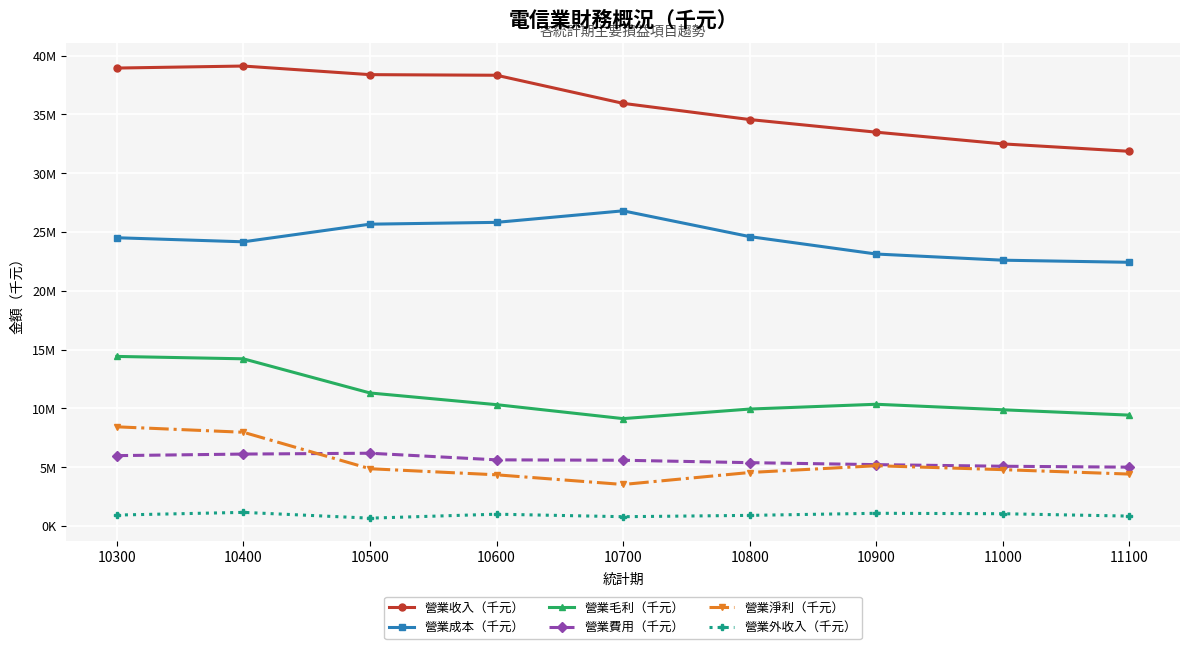

Is this an area chart (filled region under the line)?

No